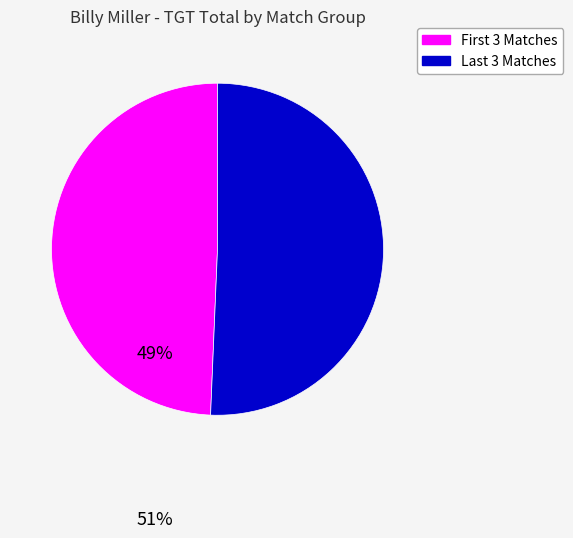

Which slice represents more than half of the pie?

Last 3 Matches